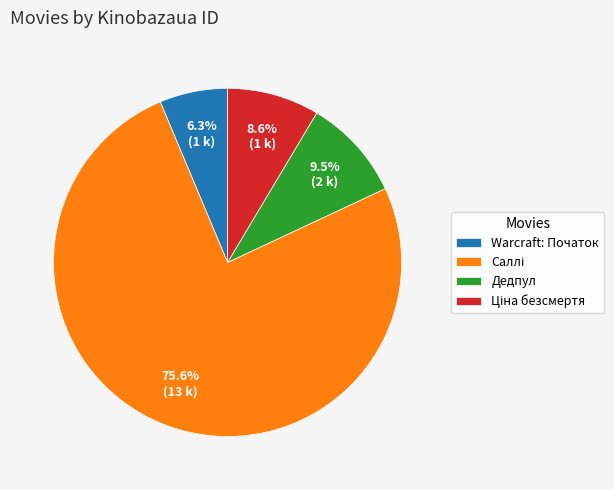

Is there a majority slice in this chart?

Yes